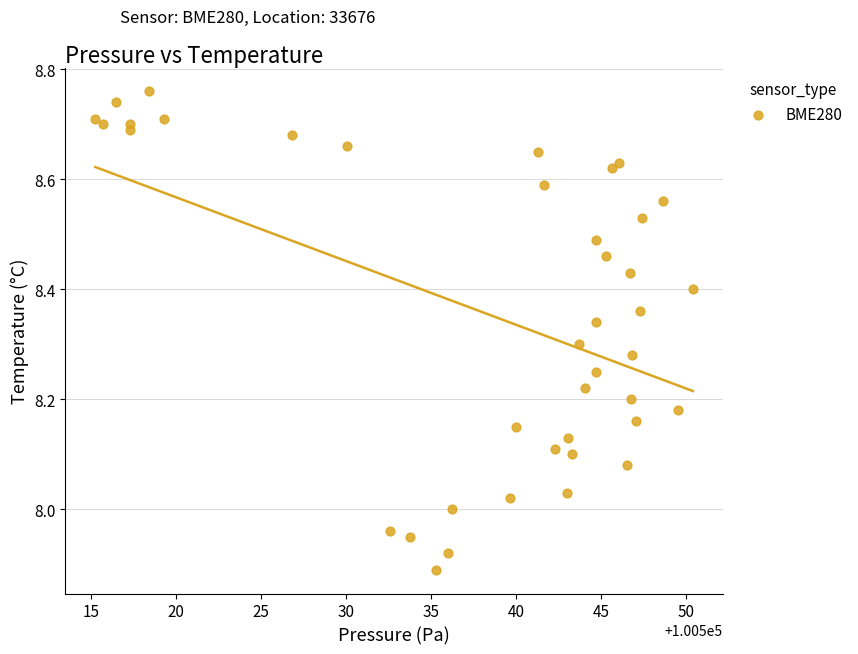

What is the range of Y values (max minus min)?

0.9